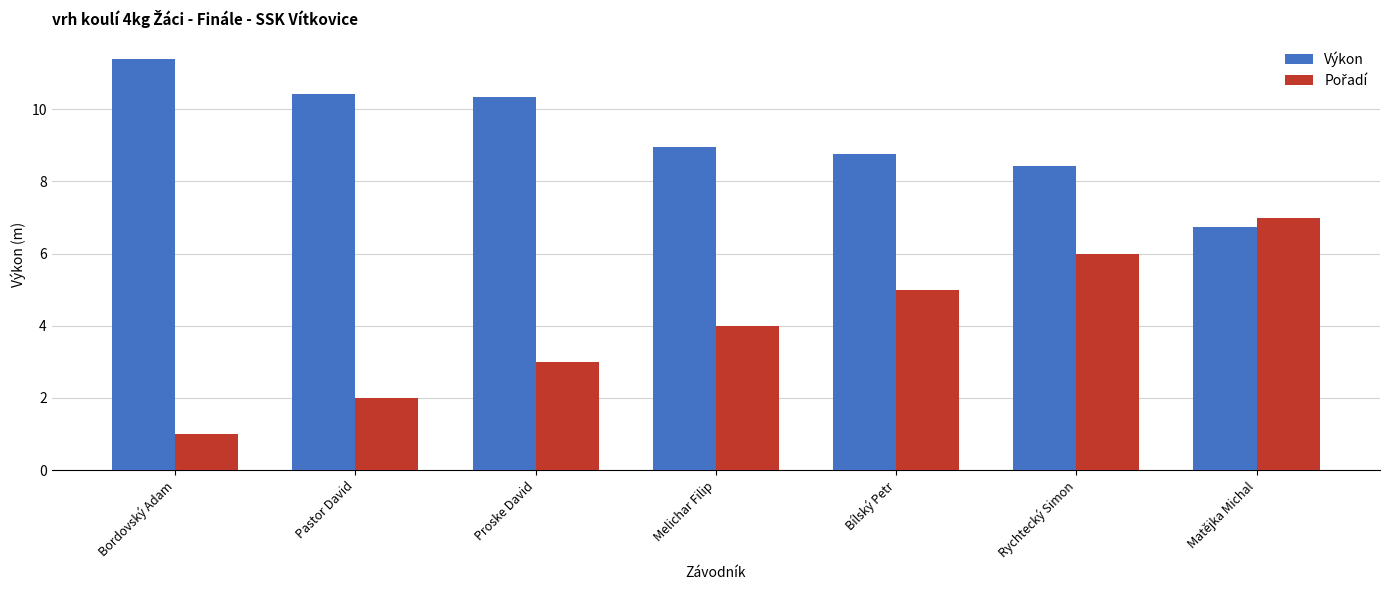

What is the approximate value of Výkon at Rychtecký Simon?

8.4